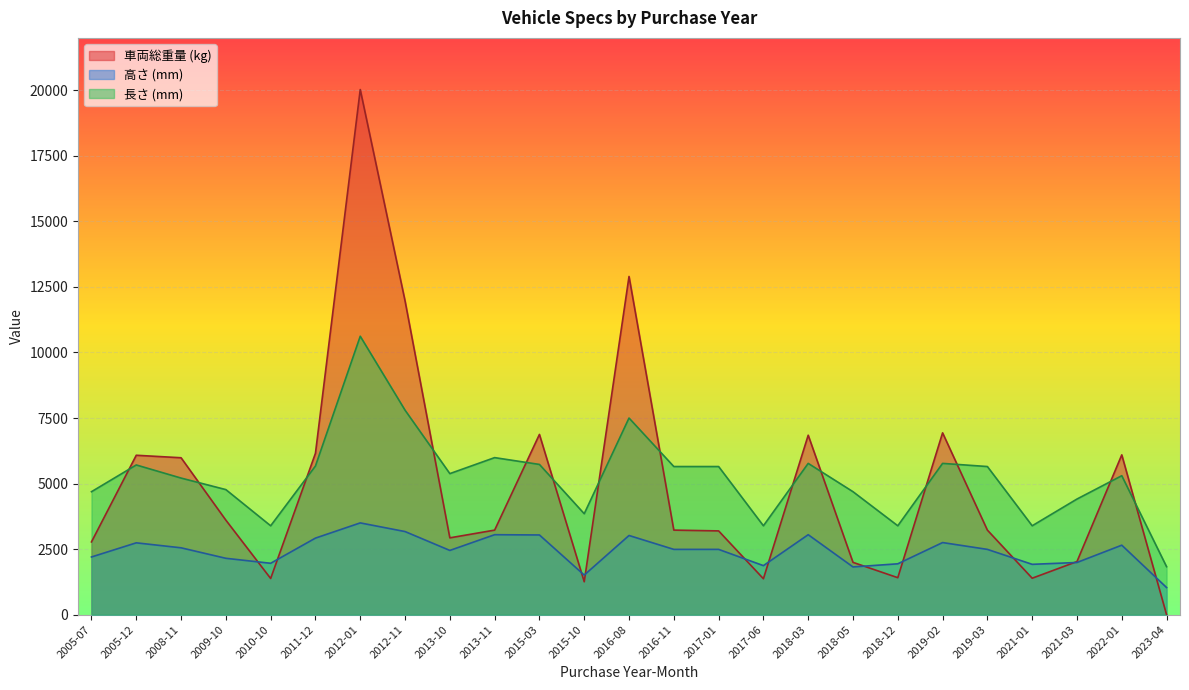

True or false: 高さ (mm) has a value of 2490 at 2017-01.

True